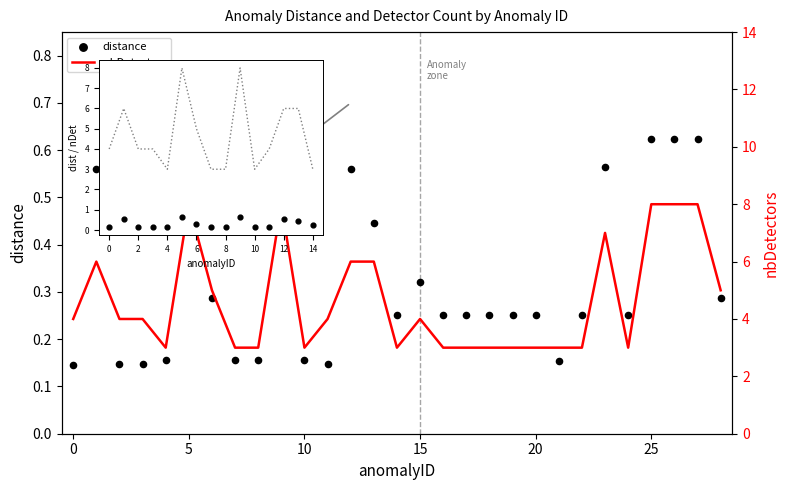

Is the value of nbDetectors at 21 greater than the value of distance at 23?

Yes